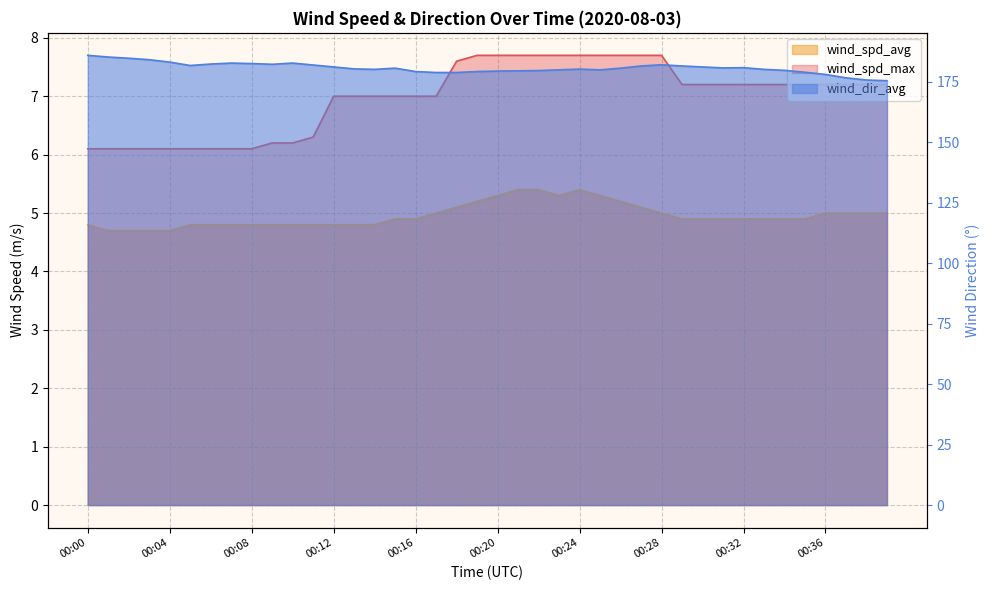

Which has a higher value, 00:22 or 00:17?

00:22